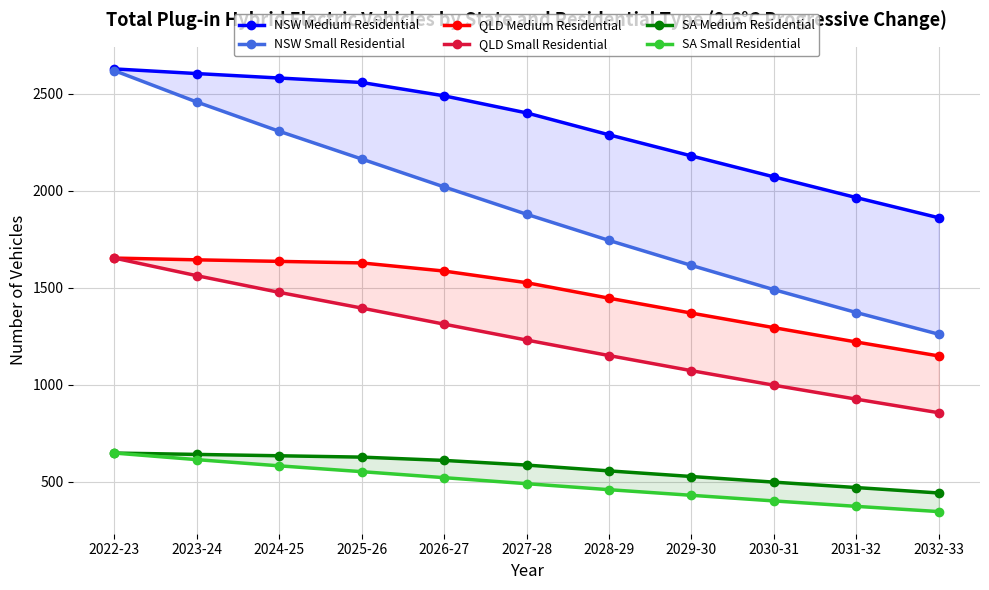

At which category does the chart reach its peak across all series?

2022-23